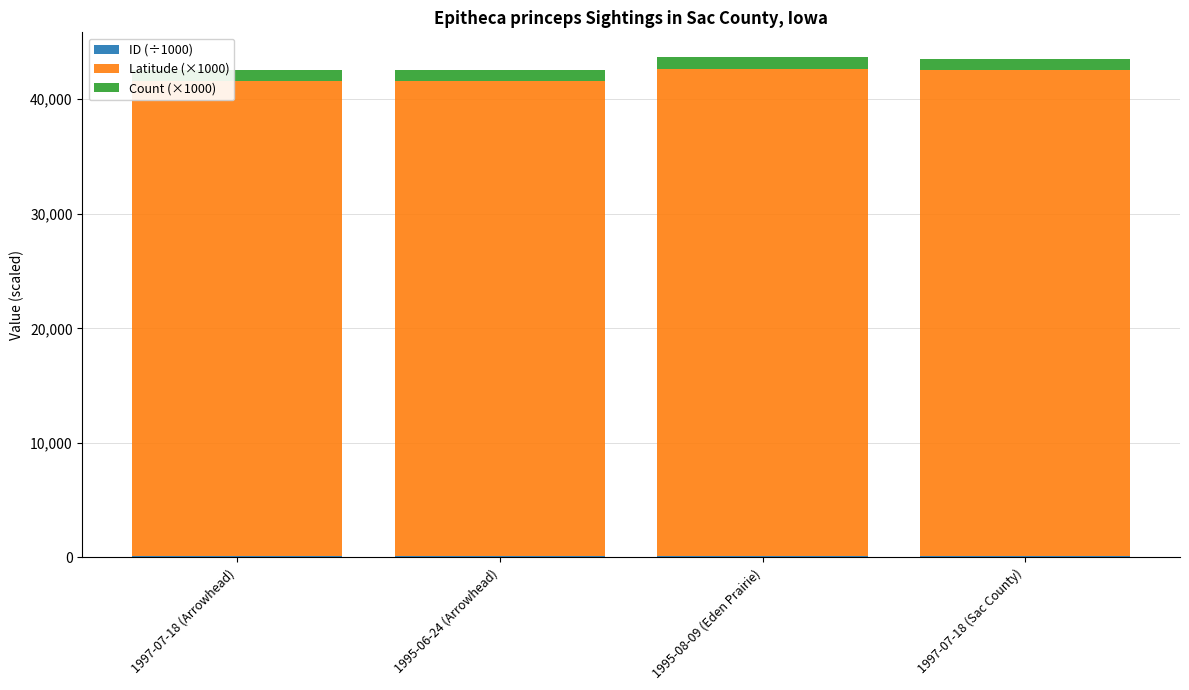

Are the bars grouped side by side (vs. stacked)?

No